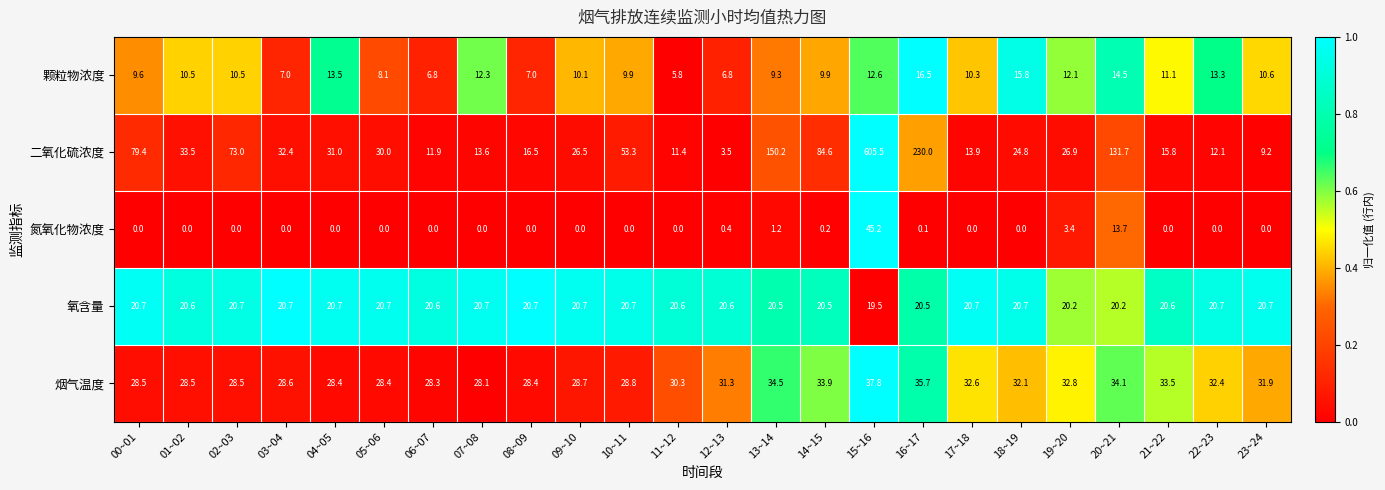

What is the difference between the highest and lowest values at 17~18?

32.6